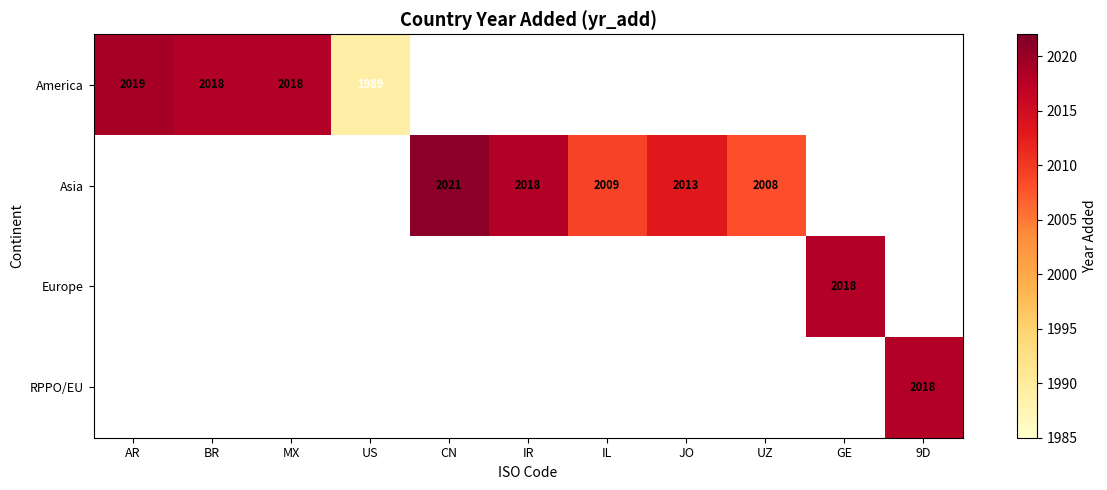

True or false: America has a value of 1300 at US.

False